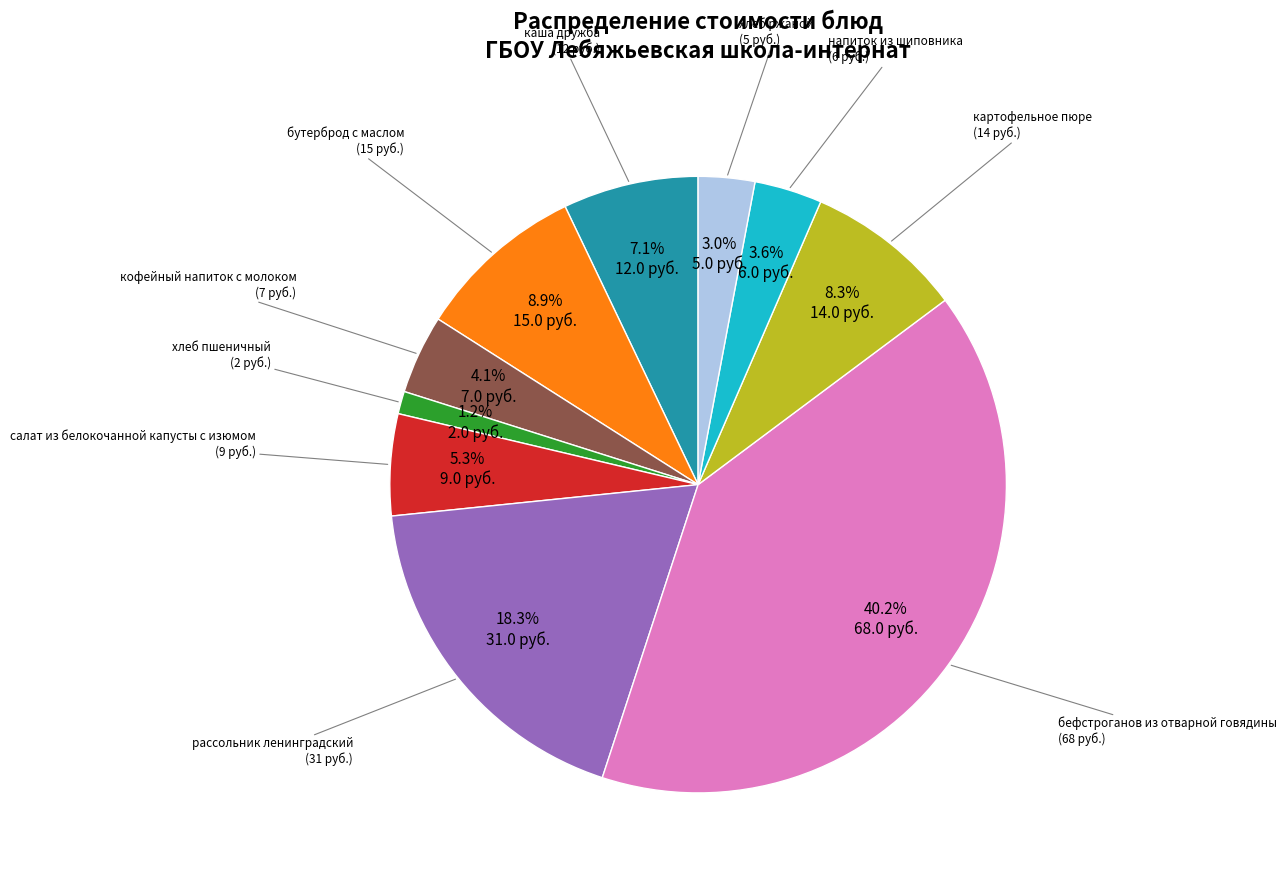

True or false: рассольник ленинградский accounts for 18% of the total.

True